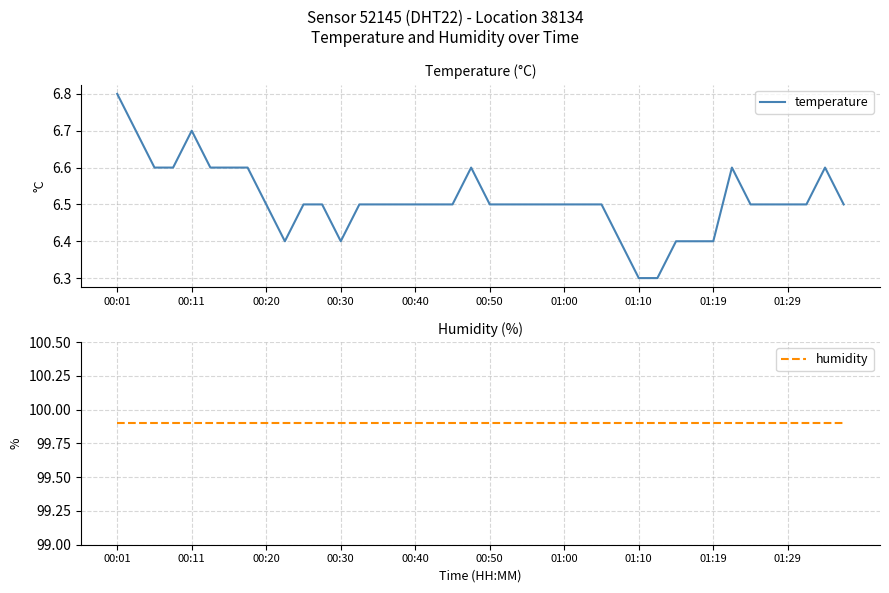

What are all the series names shown in the legend?

temperature, humidity